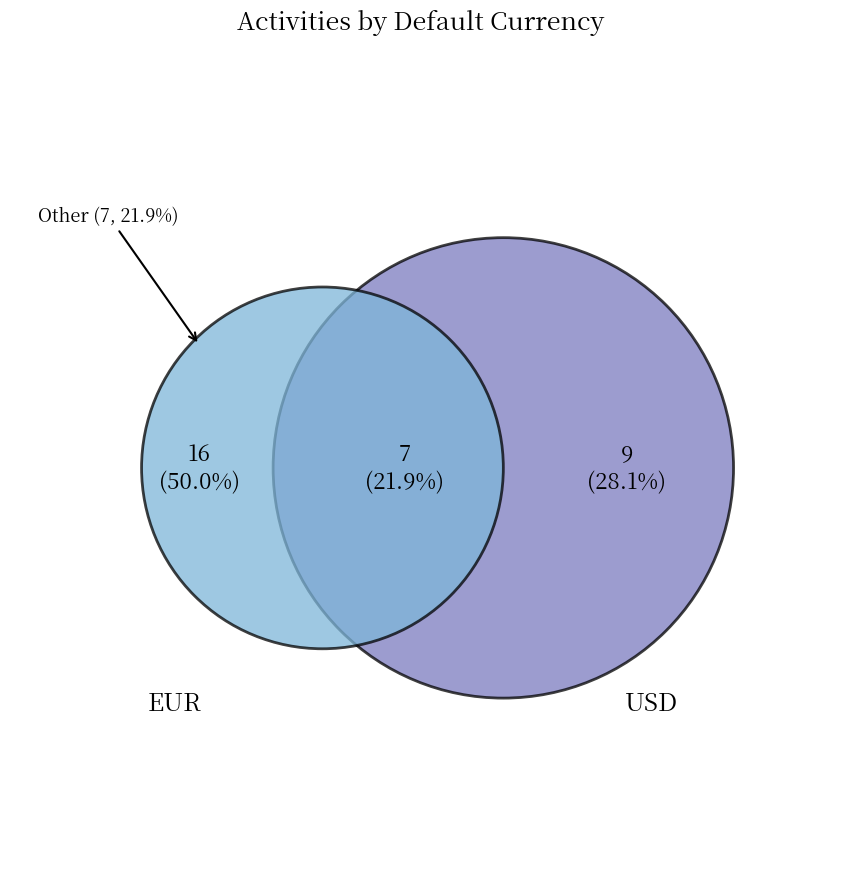

Is EUR the majority of the pie?

Yes